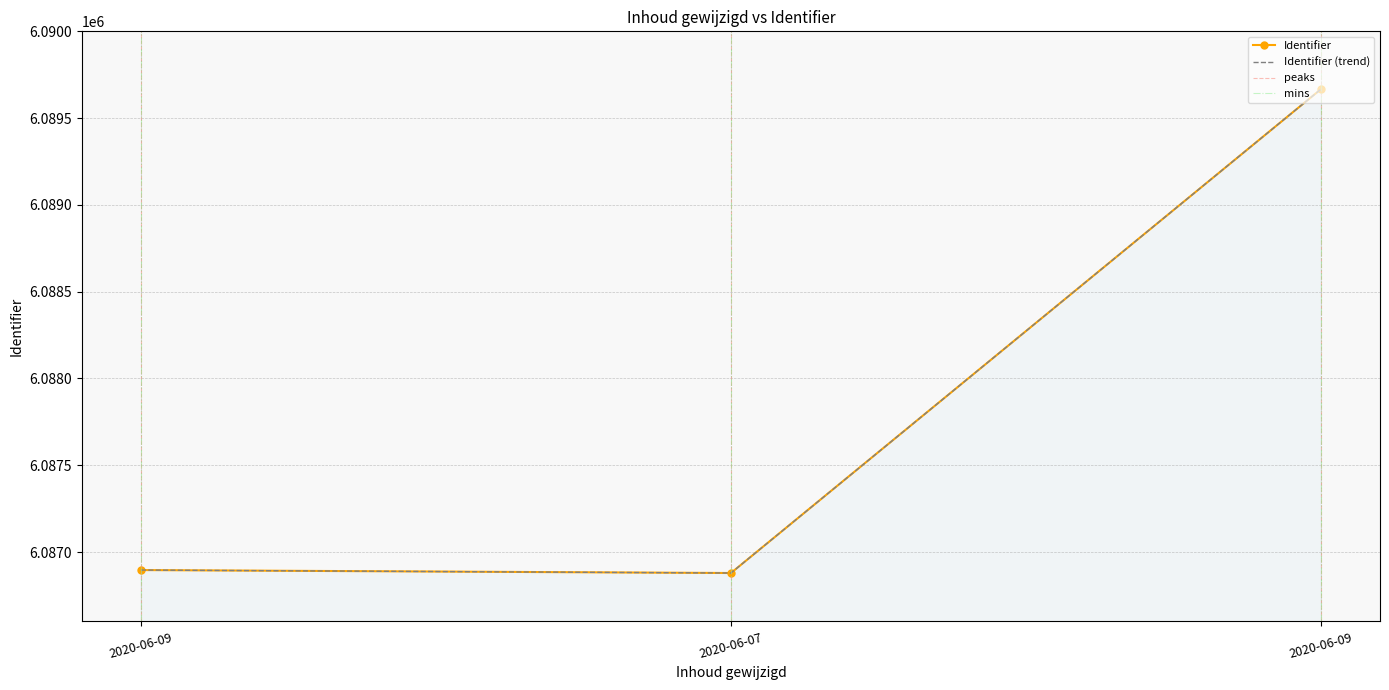

What is the label of the 2nd point from the left?

2020-06-07